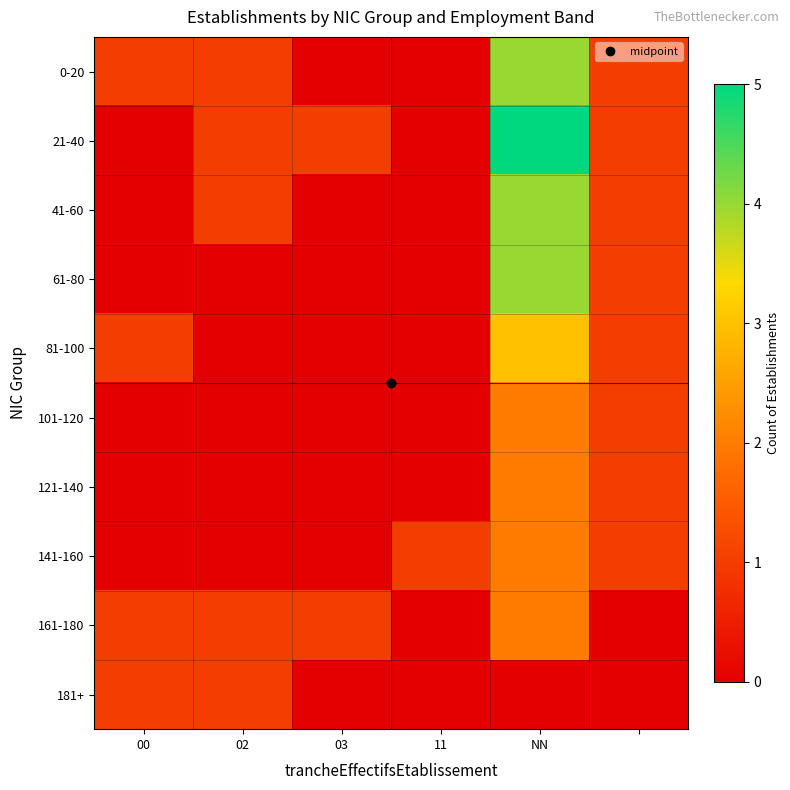

Which series has the largest total across all categories?

21-40